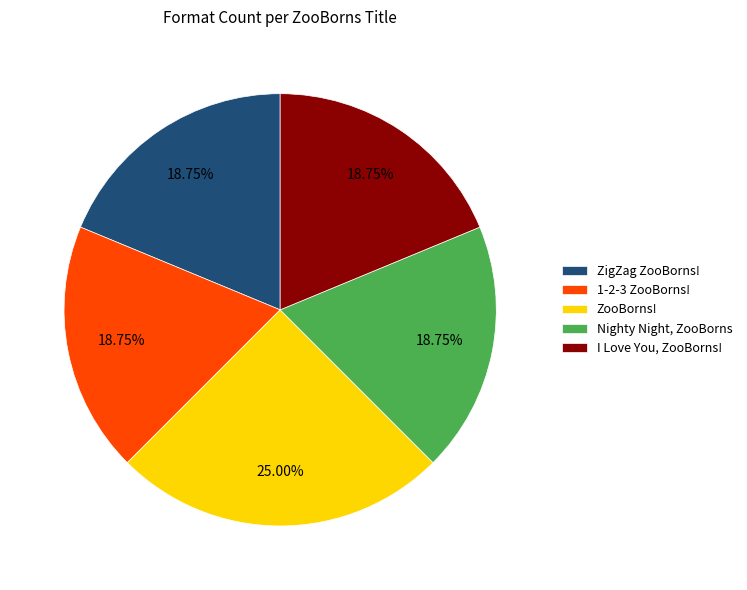

To the nearest percent, what percentage of the pie is I Love You, ZooBorns!?

19%